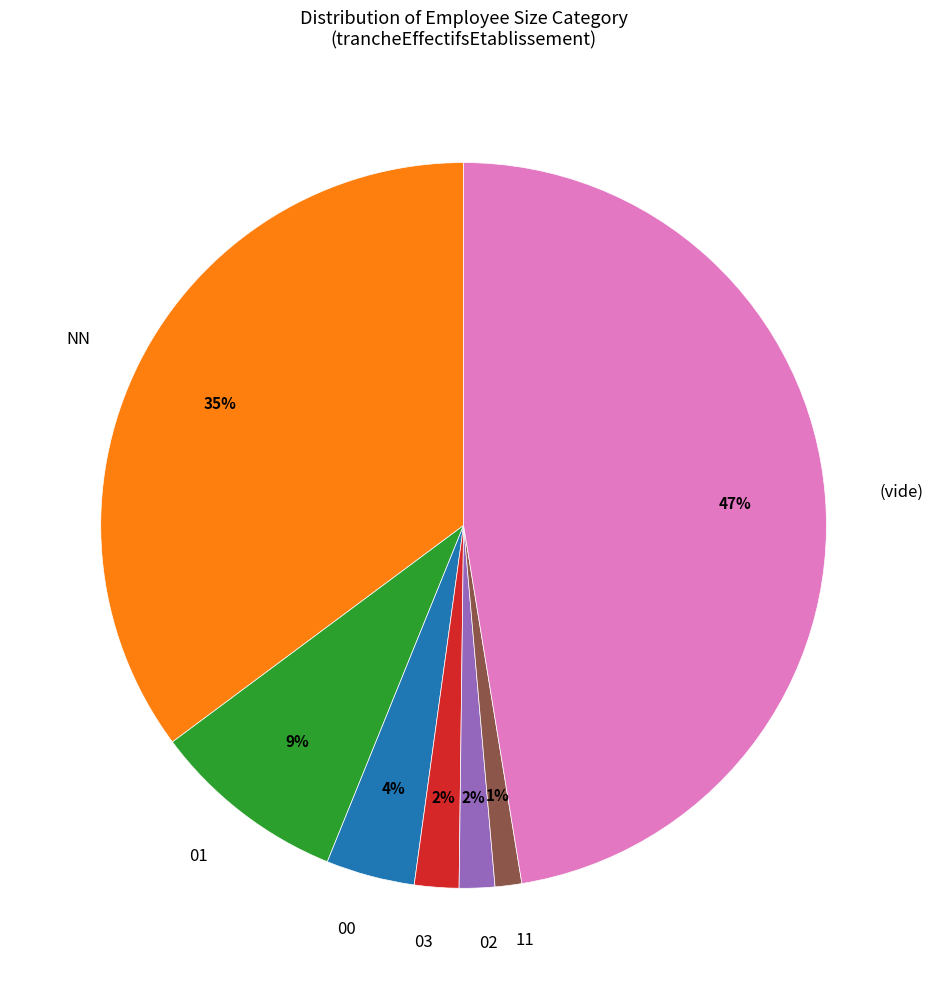

Which slice is the largest?

(vide)